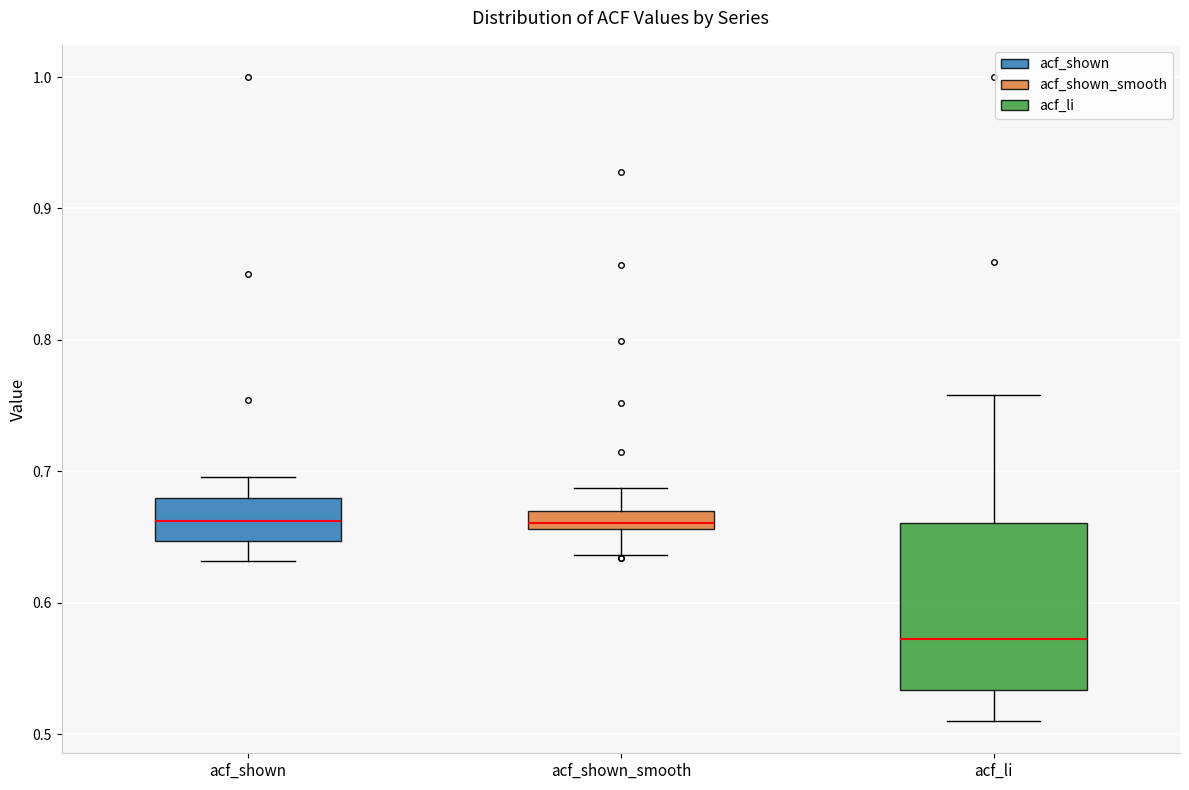

Where is the upper edge of the box for acf_shown_smooth on the y-axis? The values are not printed on the chart, so give them approximately, as read against the axis.

0.67